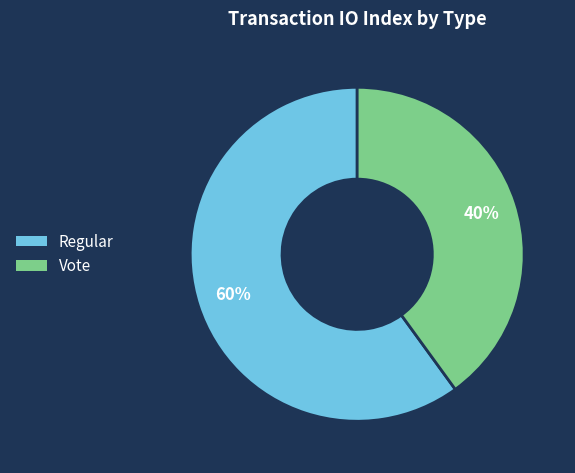

Approximately how many times larger is the value at Regular compared to Vote?

1.5